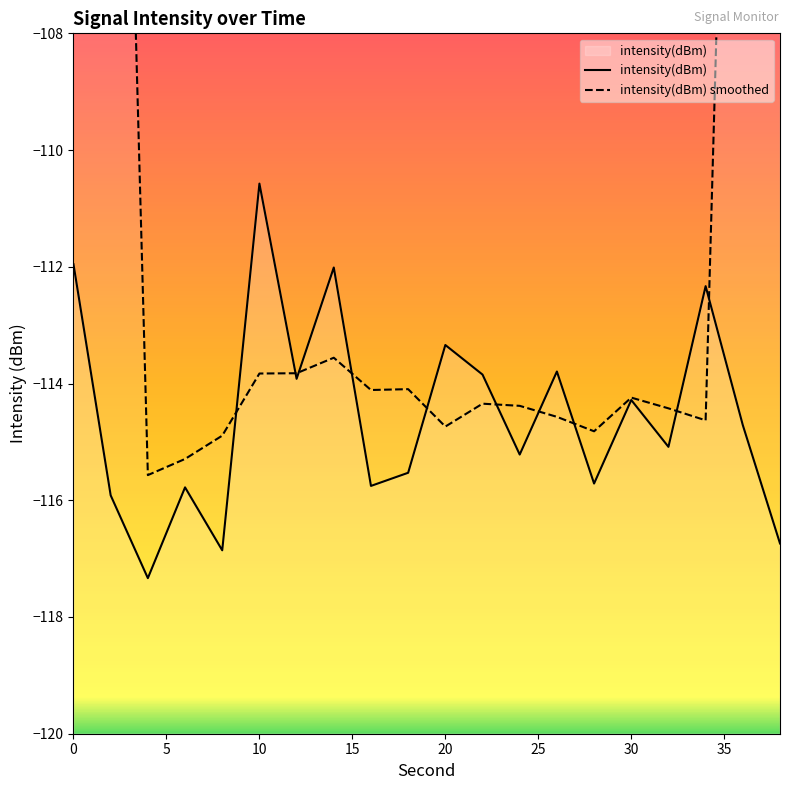

Which series has the largest total across all categories?

intensity(dBm) smoothed